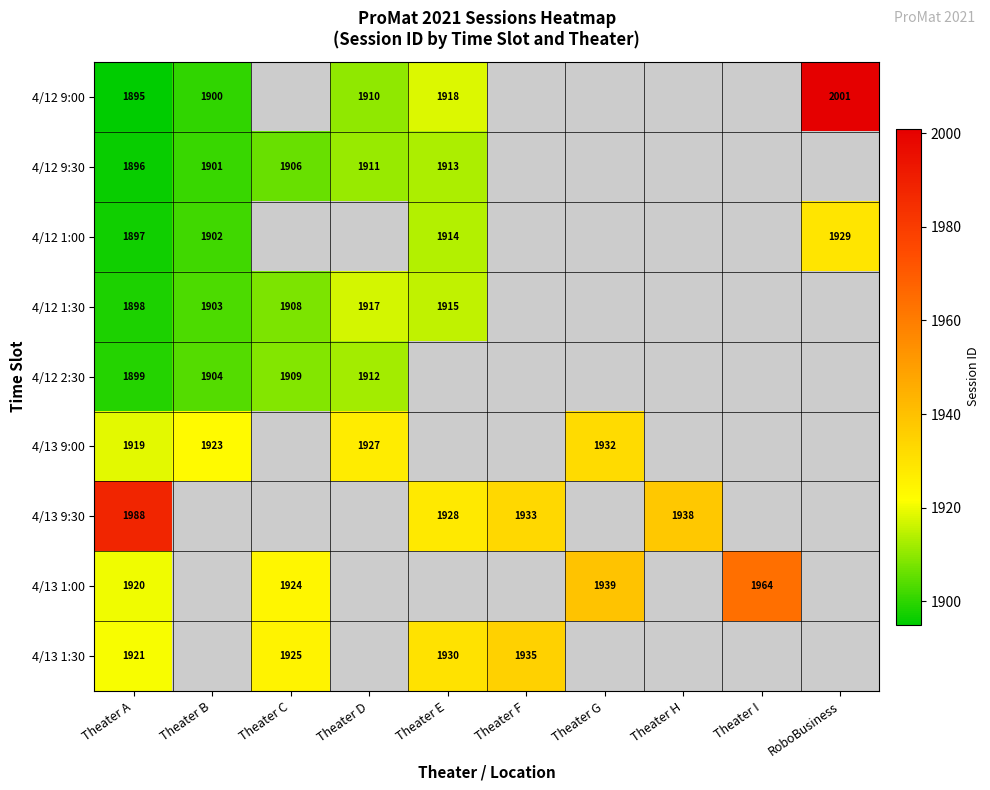

Which category has the highest value across all series?

RoboBusiness